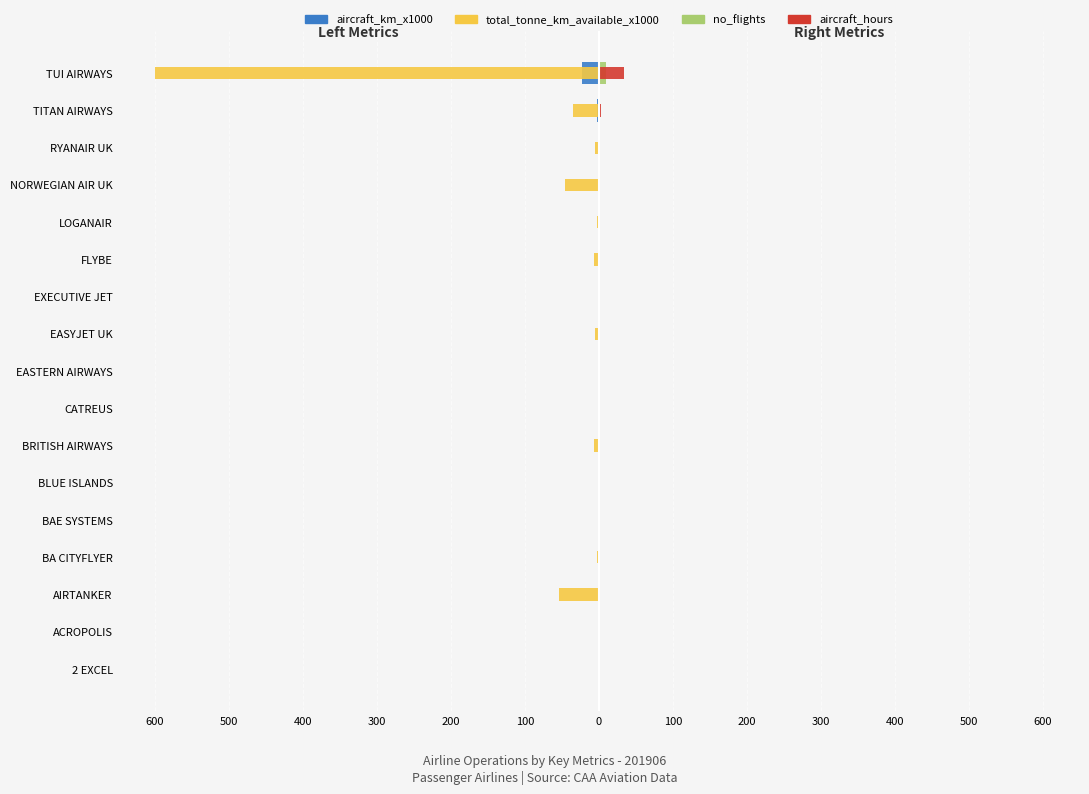

Are the bars grouped side by side (vs. stacked)?

Yes